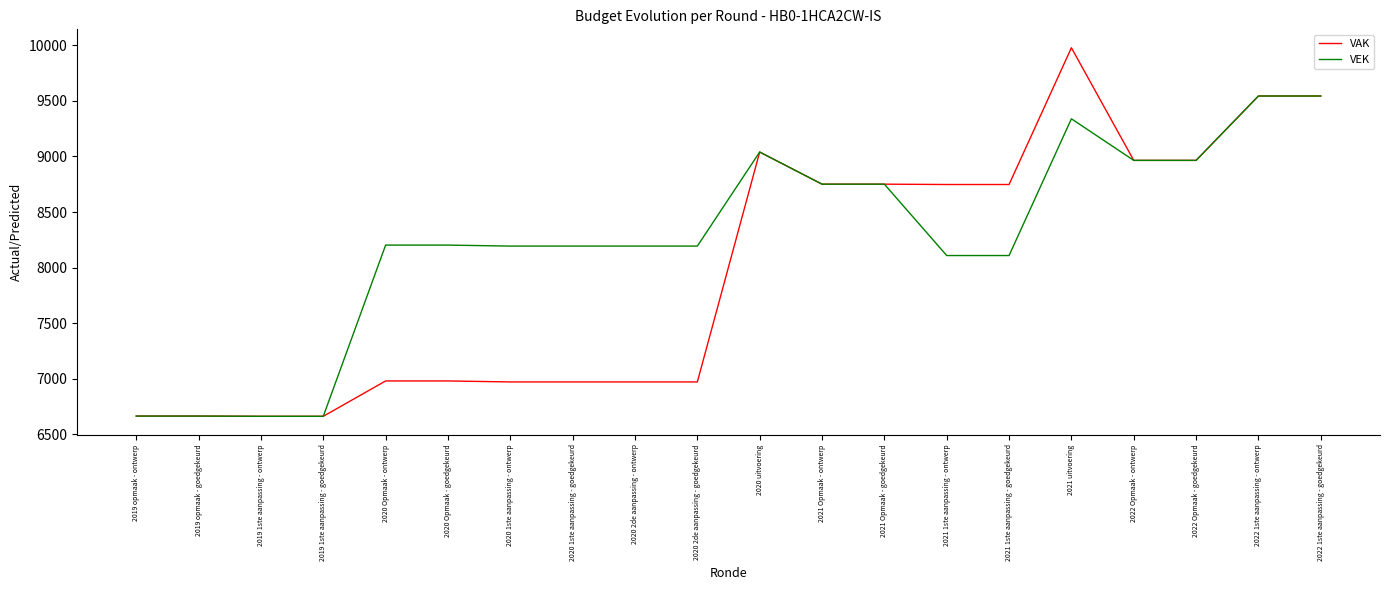

True or false: VAK has a value of 8751 at 2021 Opmaak - ontwerp.

True